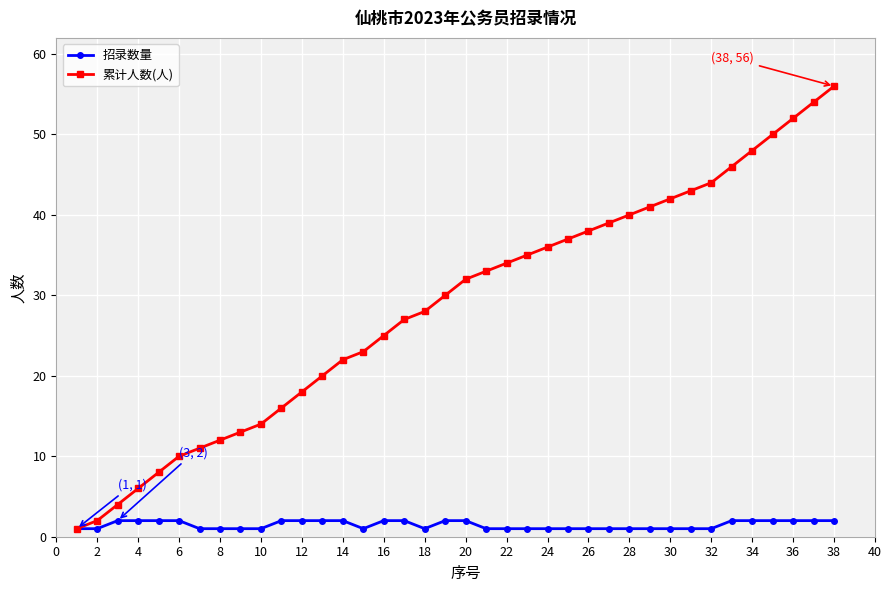

What is the value of the 累计人数(人) point at the 24th from the left?

36